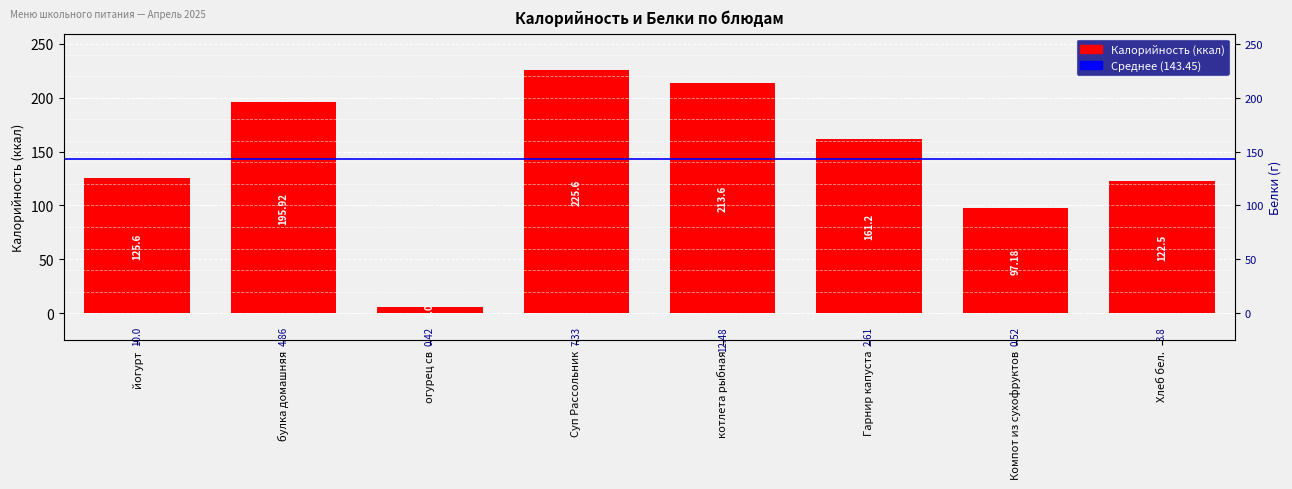

What is the value of the 5th bar from the left?

213.6